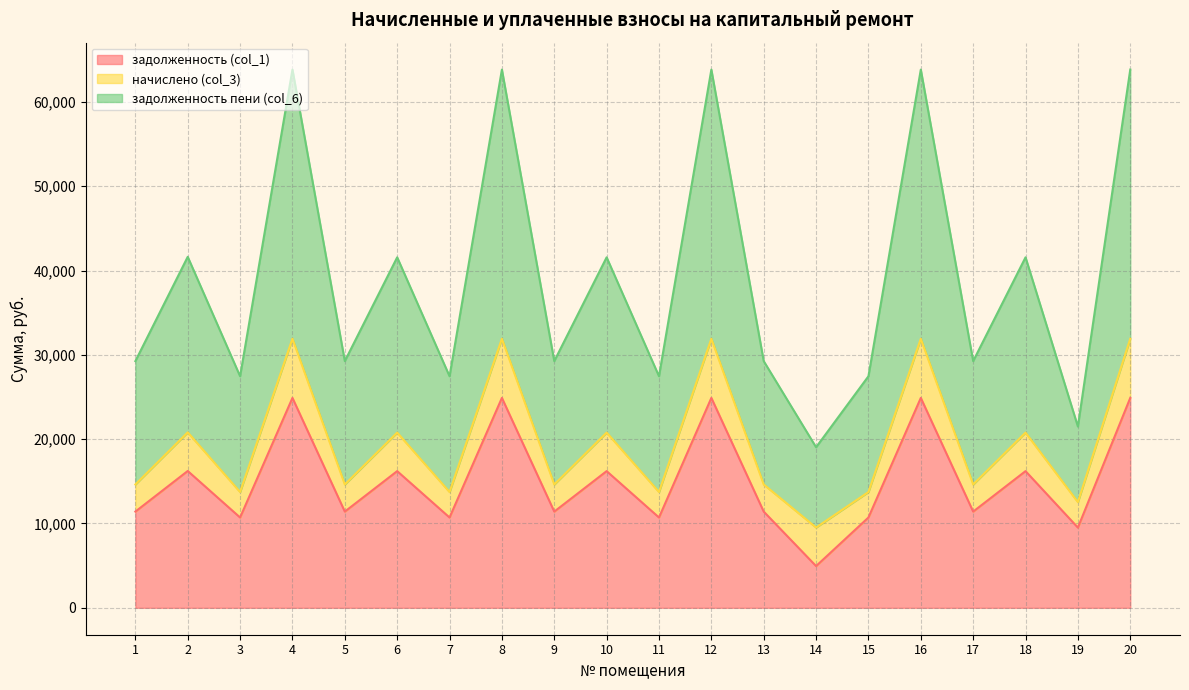

At which label is задолженность (col_1) closest to 14920?

6